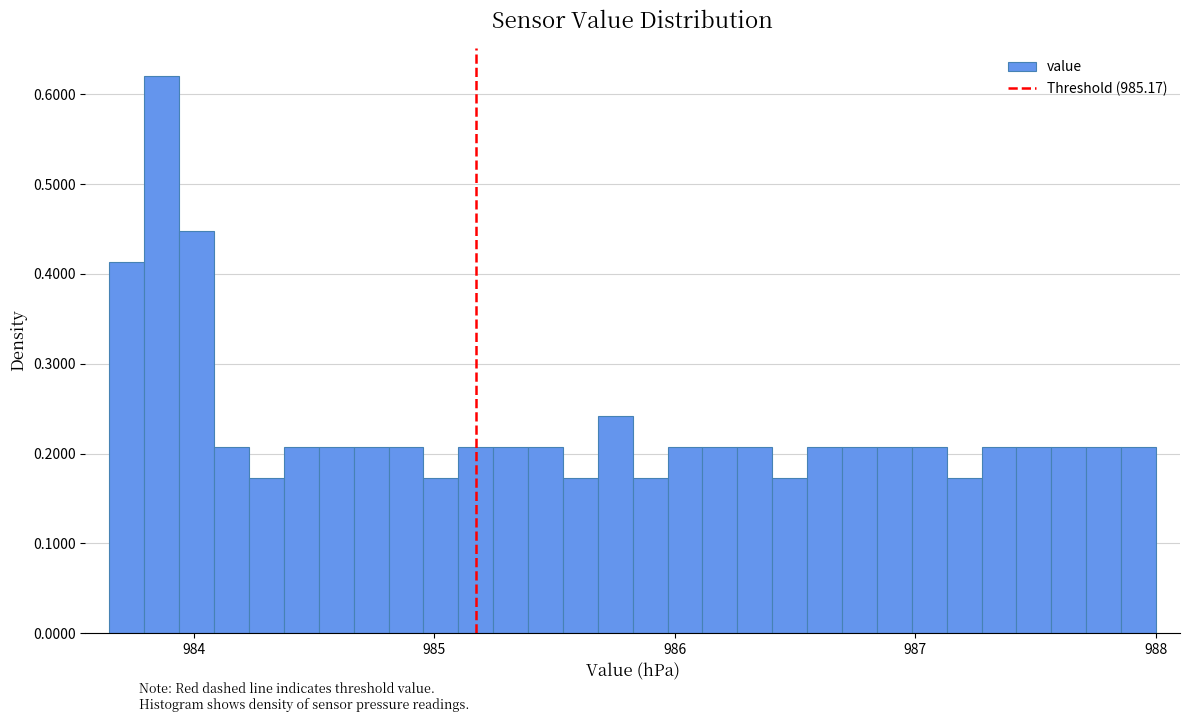

Read against the x-axis, roughly where is the centre of the tallest bar?

983.9